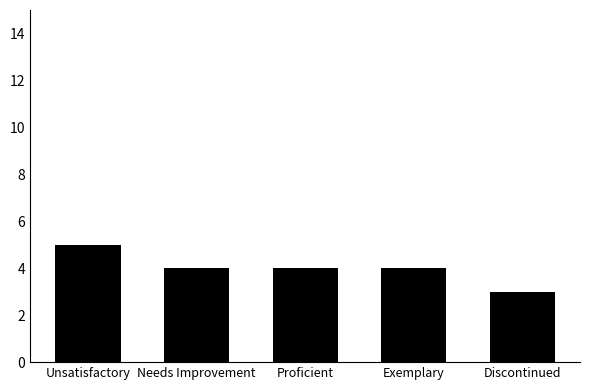

Which category has the highest value across all series?

Unsatisfactory